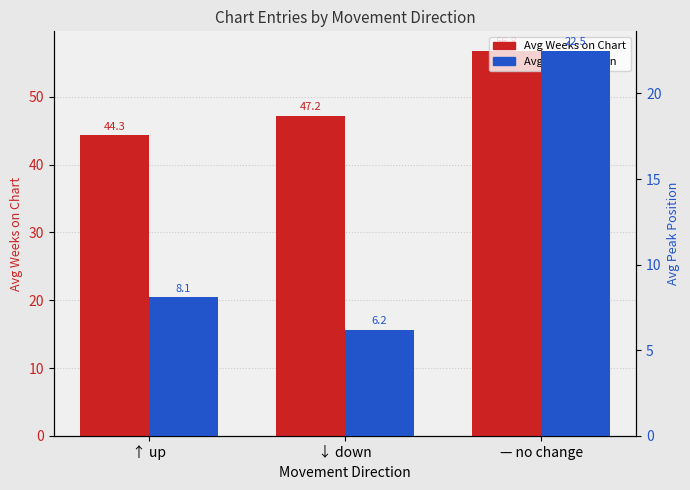

The Avg Peak Position series shows 6.2 at ↓ down. True or false?

True